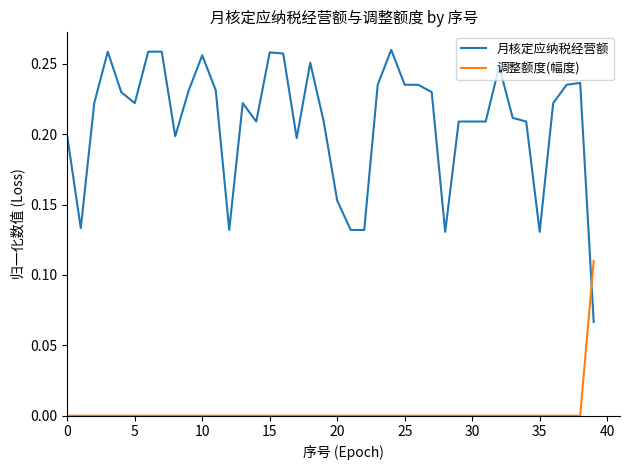

Which series has the widest spread of values?

月核定应纳税经营额